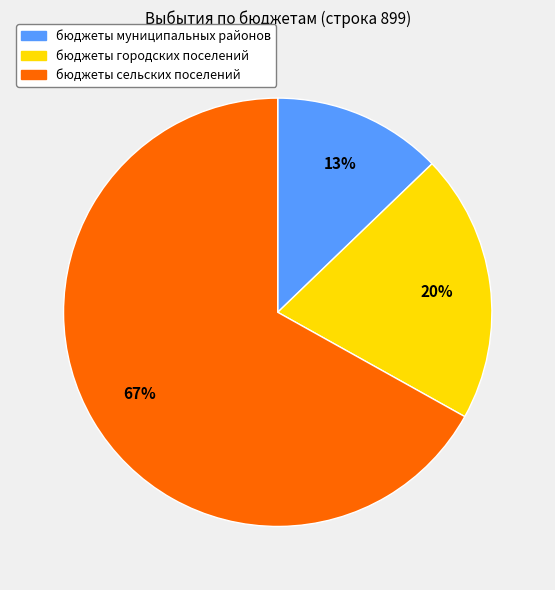

Do бюджеты муниципальных районов and бюджеты сельских поселений together represent more than half of the pie?

Yes